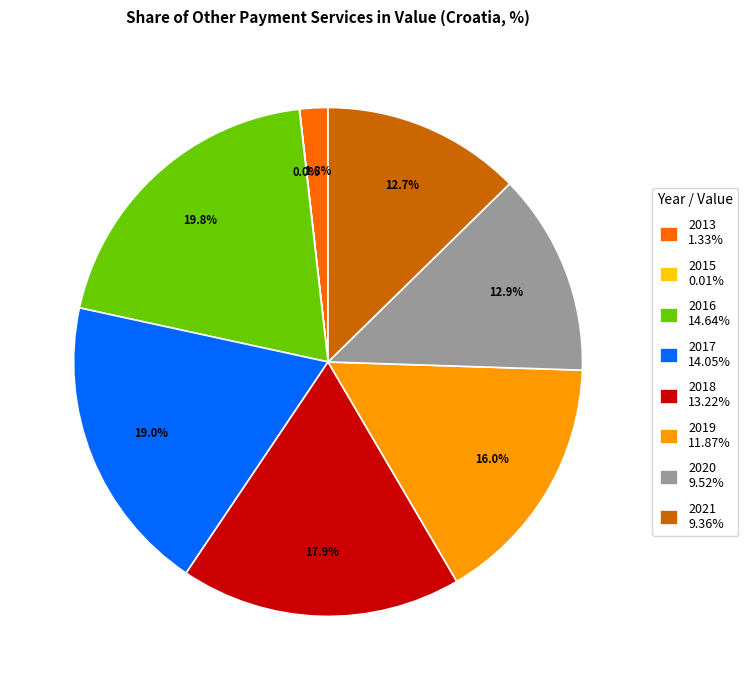

Do 2018 13.22% and 2020 9.52% together represent more than half of the pie?

No